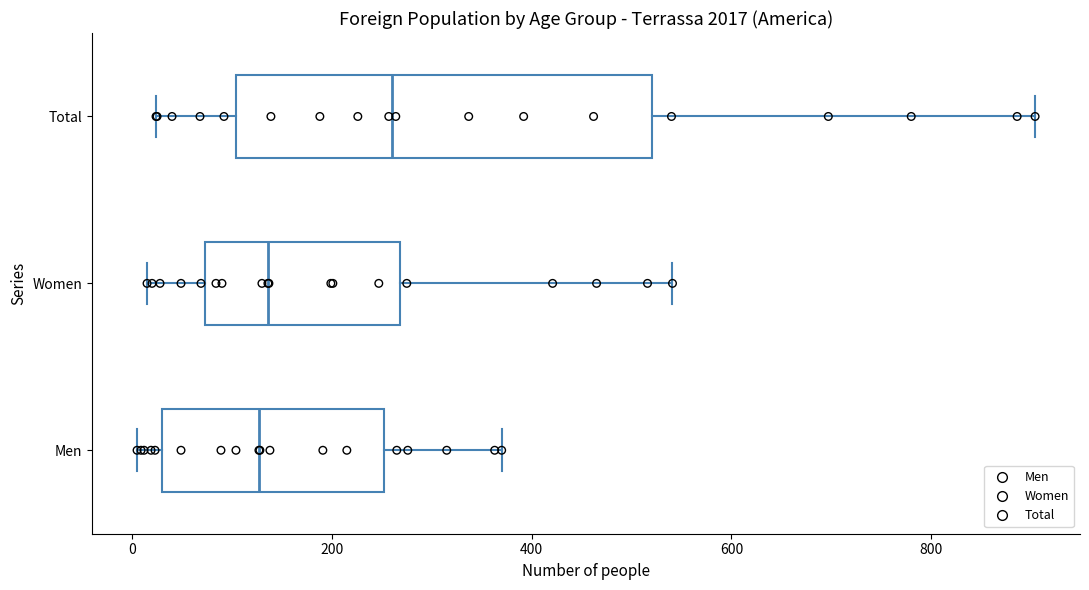

Reading bottom to top, transcribe this box plot: for each box, give where its median line is, the range the box spans, and where its two whiskers end, as read against the x-axis. The values are not printed on the chart, so give them approximately, as read against the axis.

Men: median 120, box 20 to 260, whiskers 0 to 380
Women: median 140, box 80 to 260, whiskers 20 to 540
Total: median 260, box 100 to 520, whiskers 20 to 900